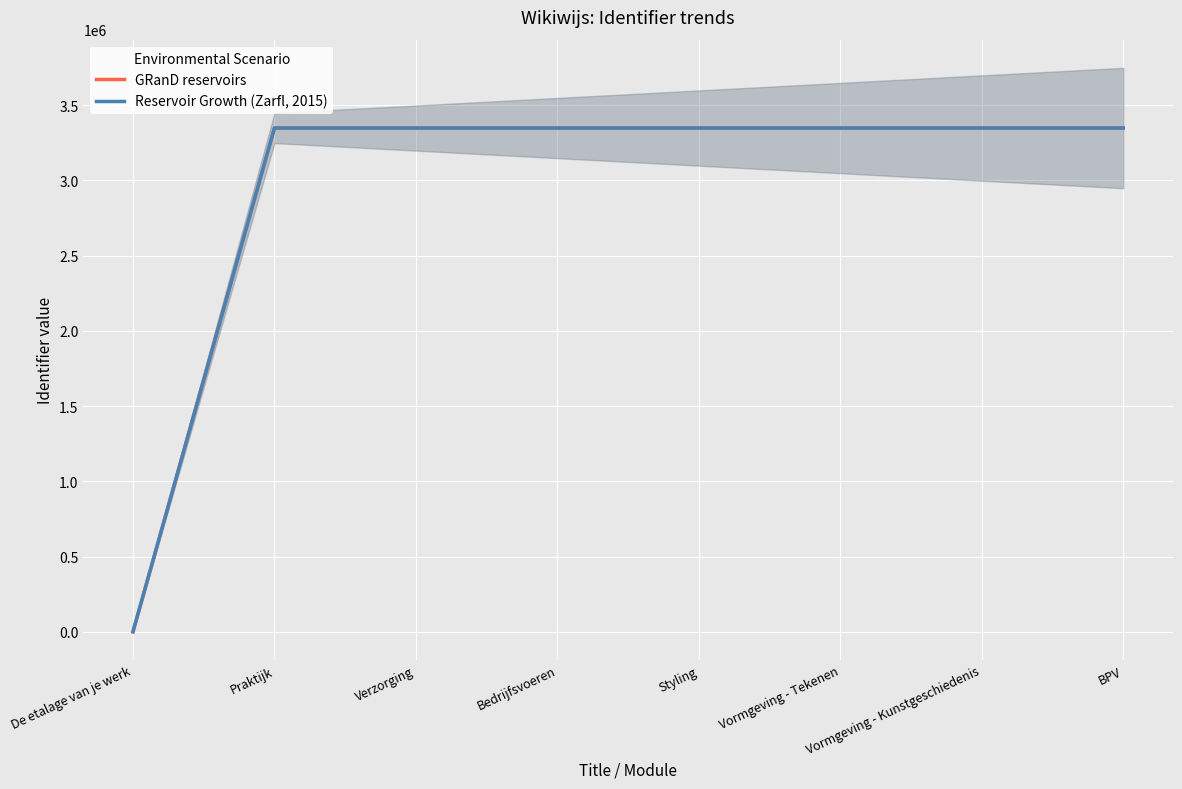

True or false: Reservoir Growth (Zarfl, 2015) and GRanD reservoirs intersect in this chart.

False